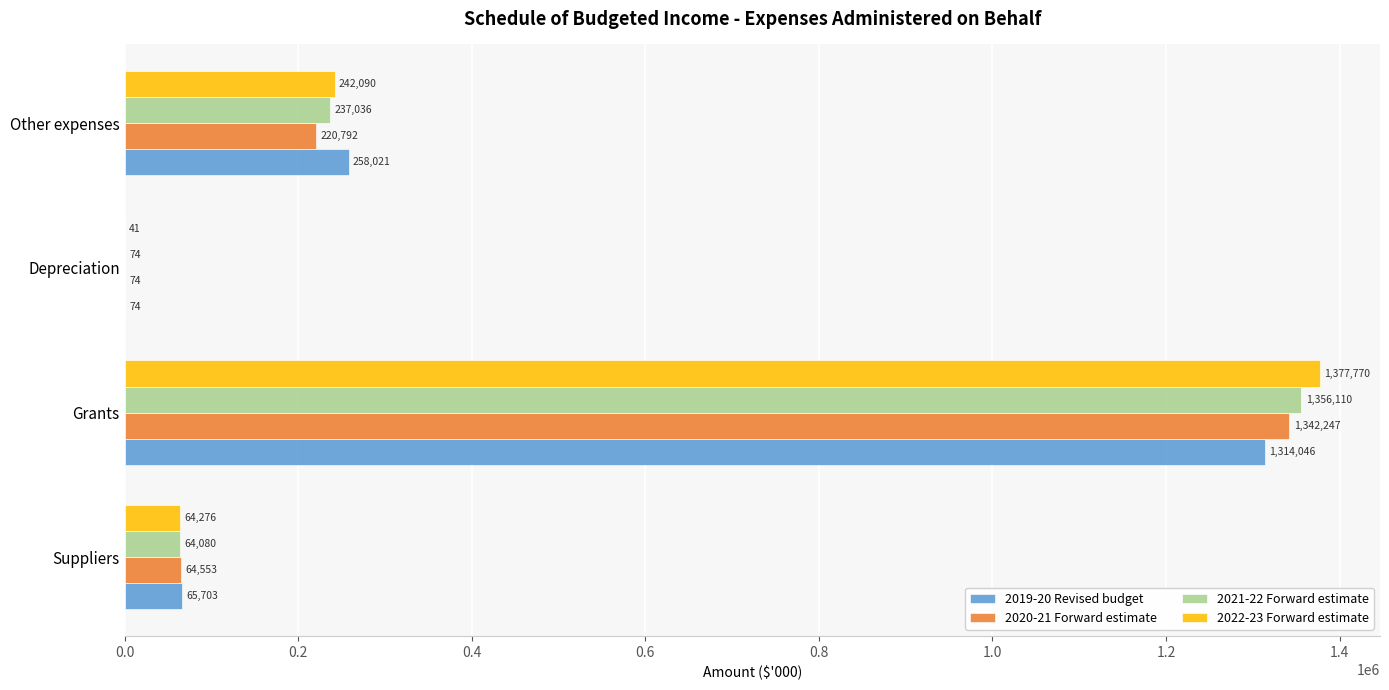

Is it true that 2019-20 Revised budget equals 65703 at Suppliers?

True